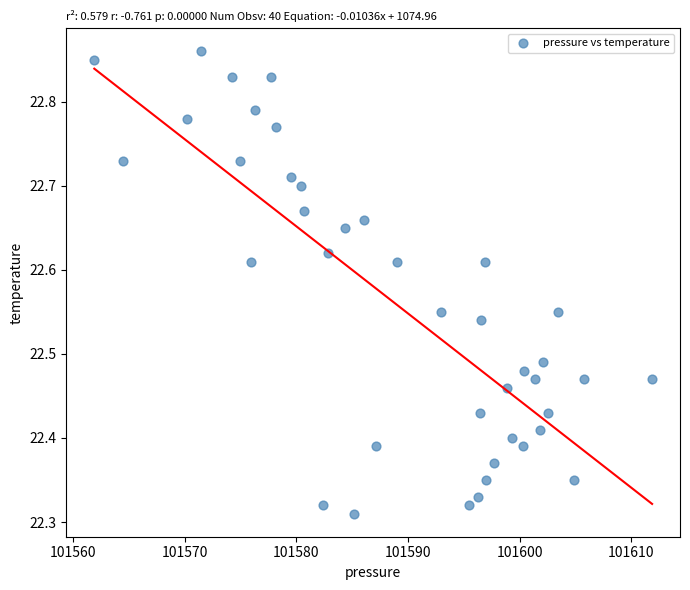

What is the range of X values (max minus min)?

50.0